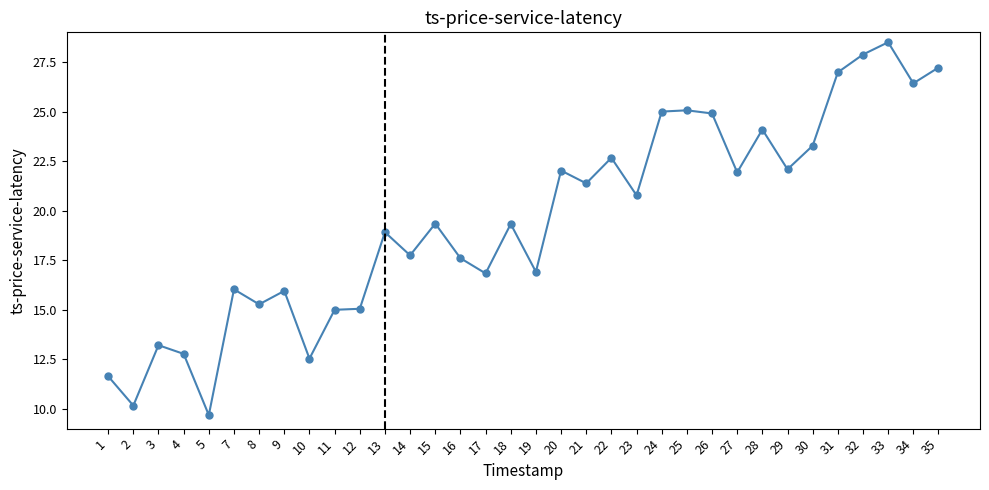

Which category has the highest value across all series?

33